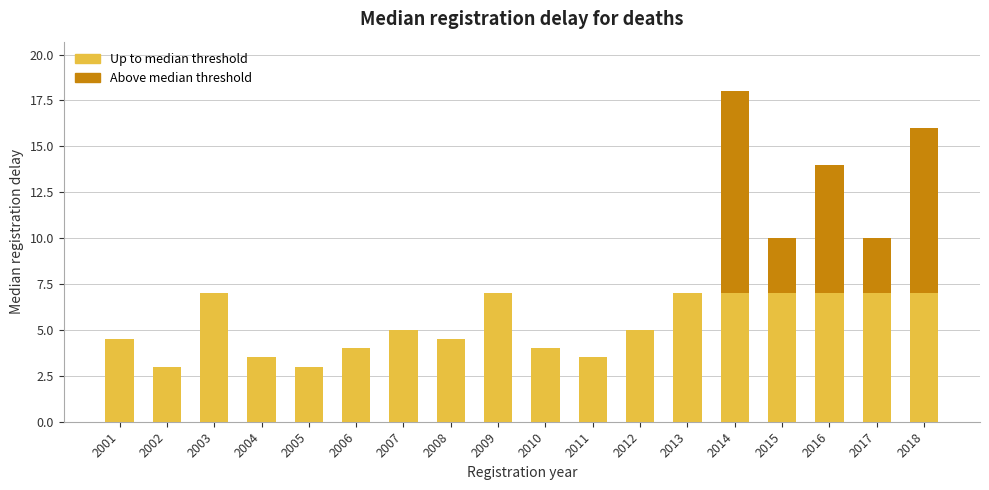

Are the bars grouped side by side (vs. stacked)?

No